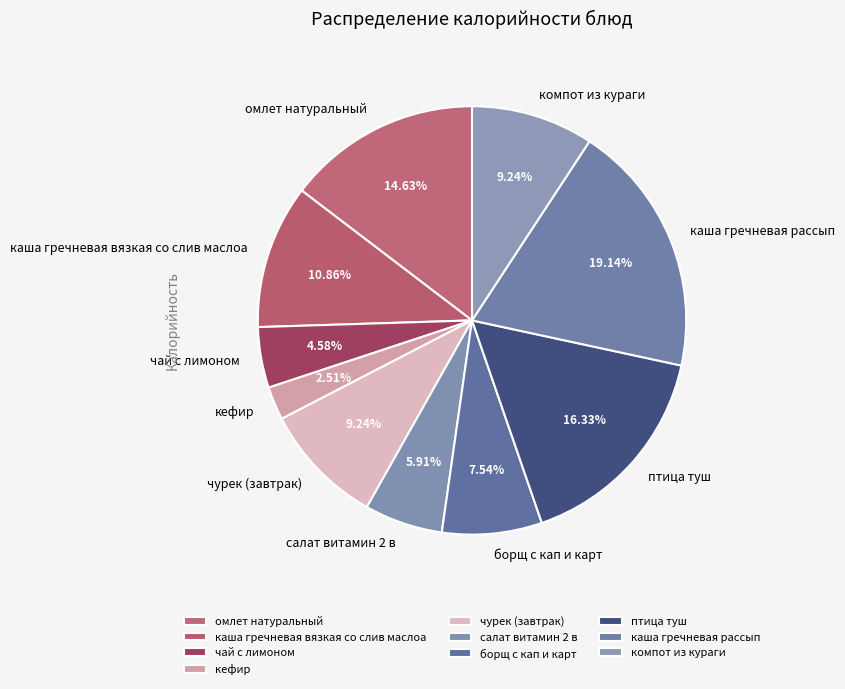

Is there a majority slice in this chart?

No